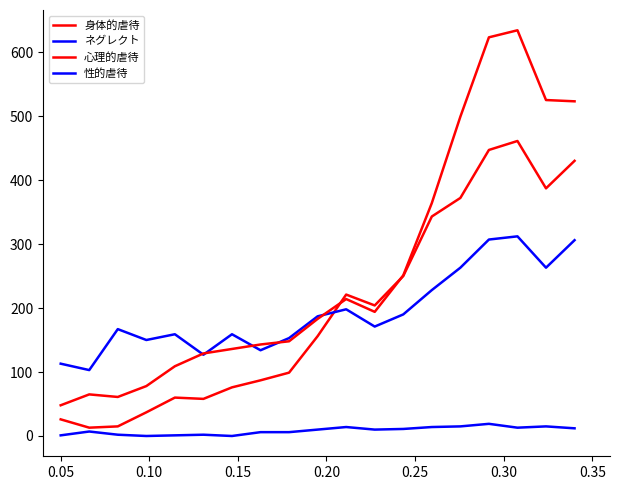

How many lines are shown in the chart?

4